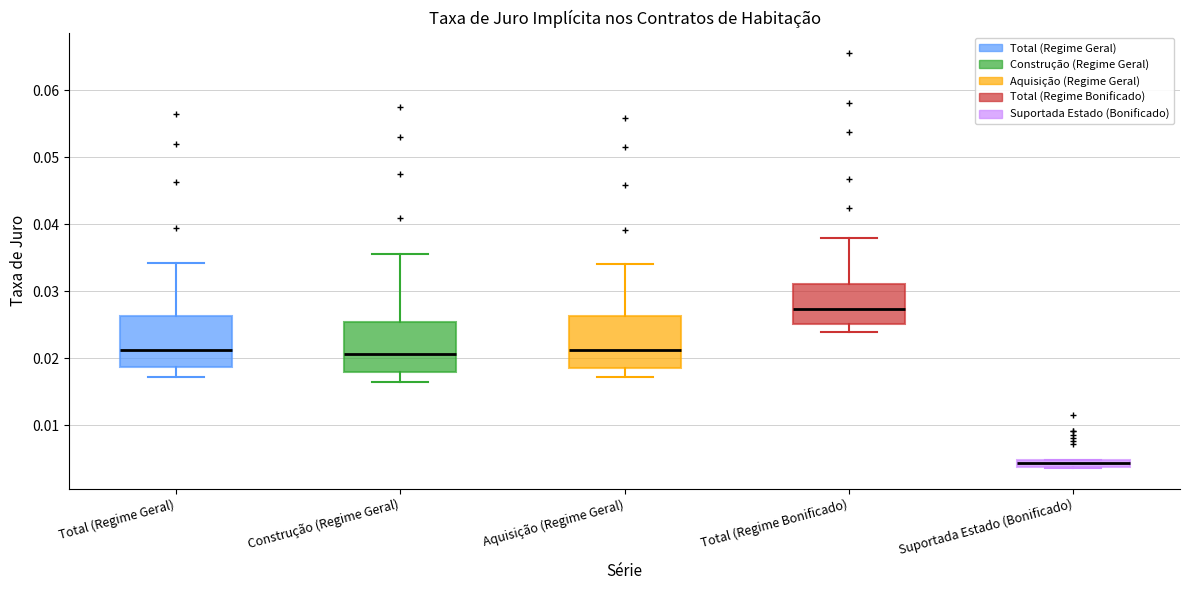

Where is the lower edge of the box for Suportada Estado (Bonificado) on the y-axis? The values are not printed on the chart, so give them approximately, as read against the axis.

0.004